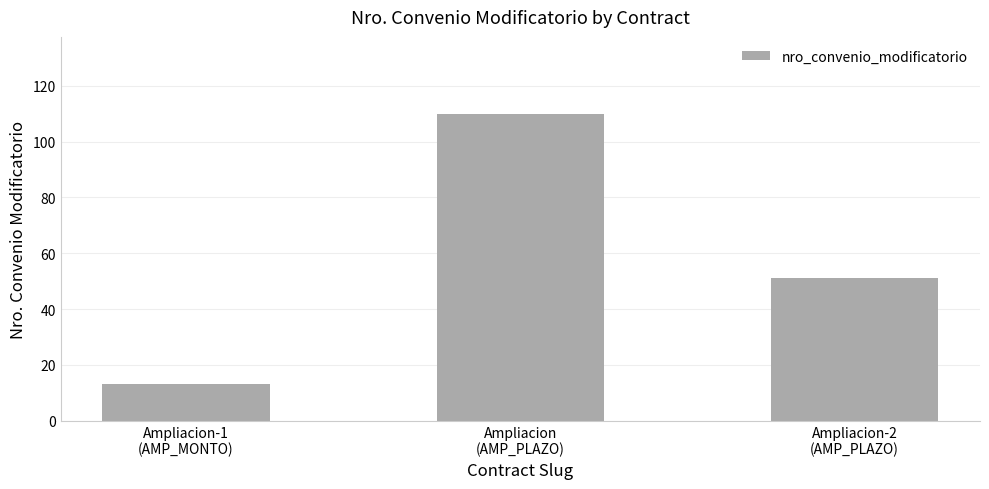

What is the value of the 1st bar from the left?

13